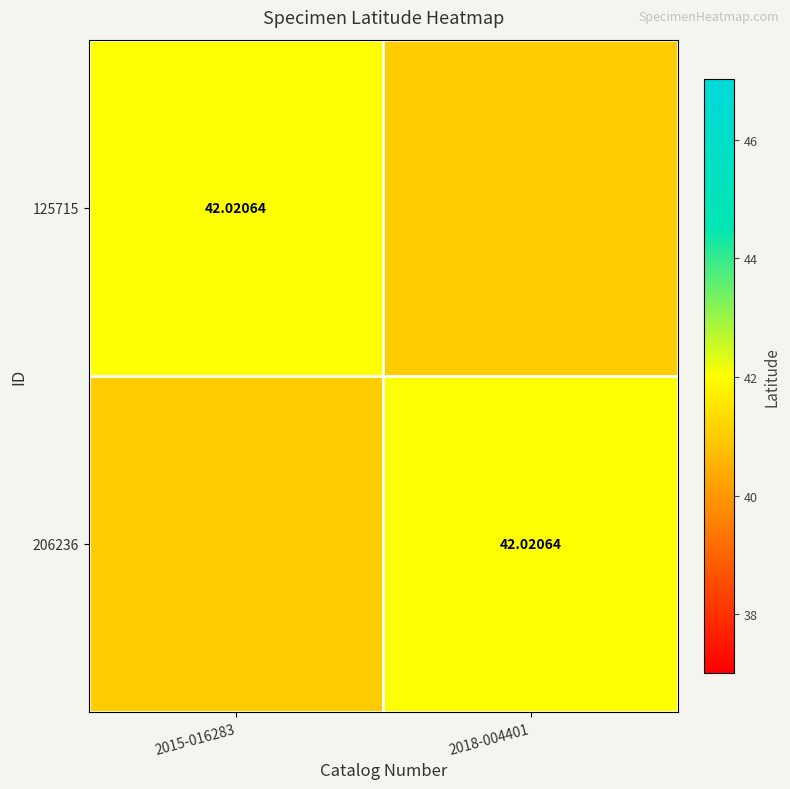

Which series changed the most between 2015-016283 and 2018-004401?

125715